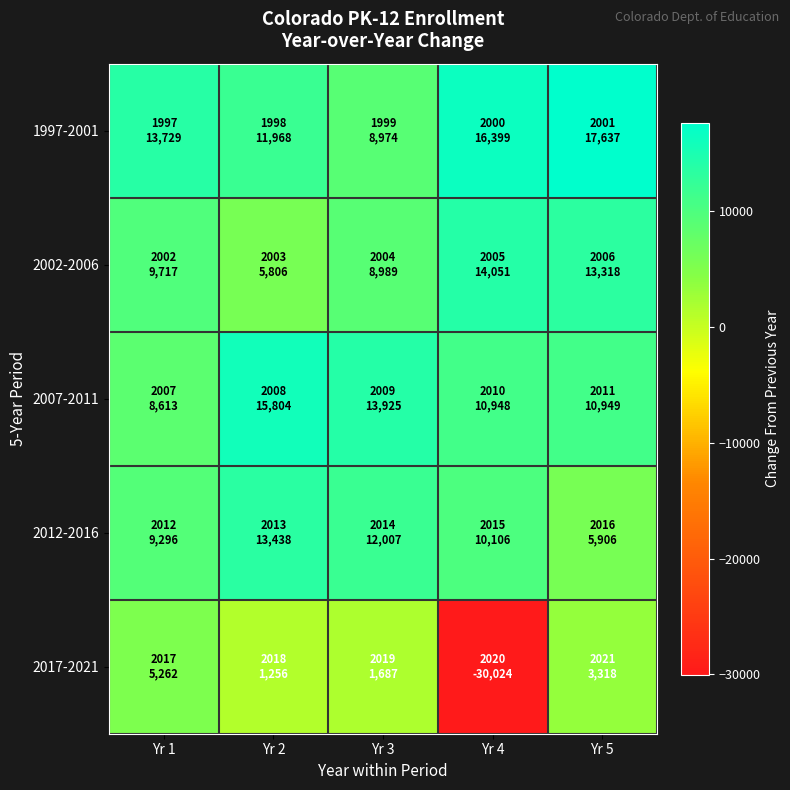

Reading left to right, what are all the values shown in this chart?

1997-2001: Yr 1=13729	Yr 2=11968	Yr 3=8974	Yr 4=16399	Yr 5=17637
2002-2006: Yr 1=9717	Yr 2=5806	Yr 3=8989	Yr 4=14051	Yr 5=13318
2007-2011: Yr 1=8613	Yr 2=15804	Yr 3=13925	Yr 4=10948	Yr 5=10949
2012-2016: Yr 1=9296	Yr 2=13438	Yr 3=12007	Yr 4=10106	Yr 5=5906
2017-2021: Yr 1=5262	Yr 2=1256	Yr 3=1687	Yr 4=-30024	Yr 5=3318